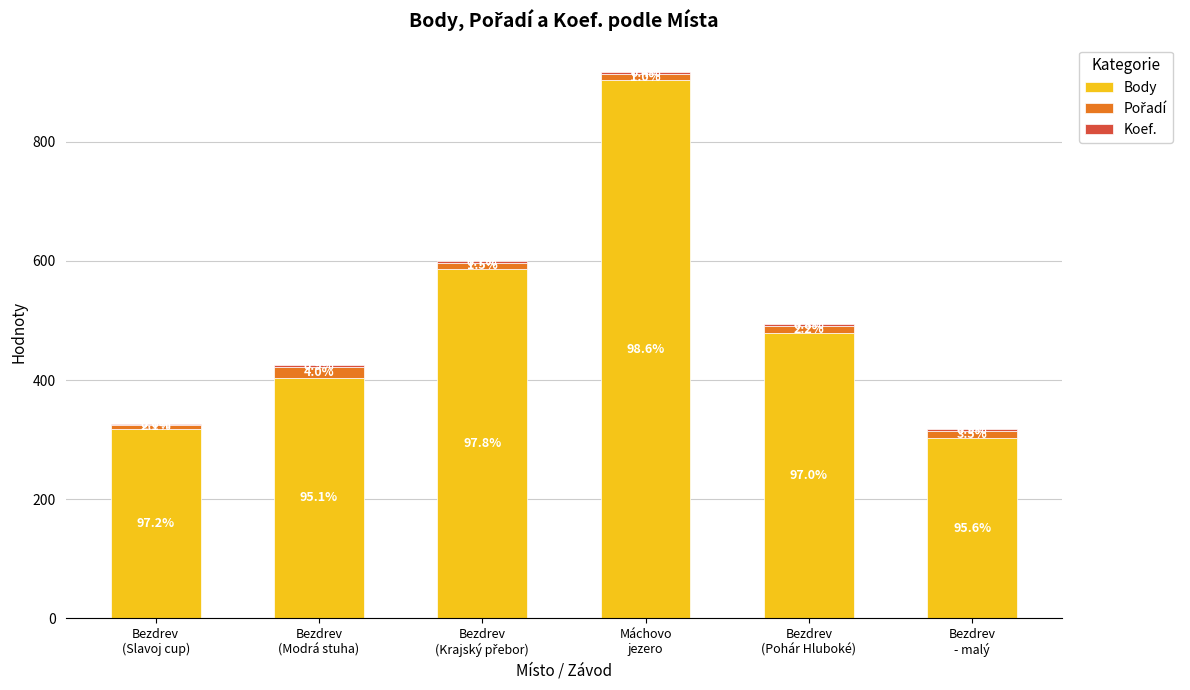

Does the chart contain stacked bars?

Yes